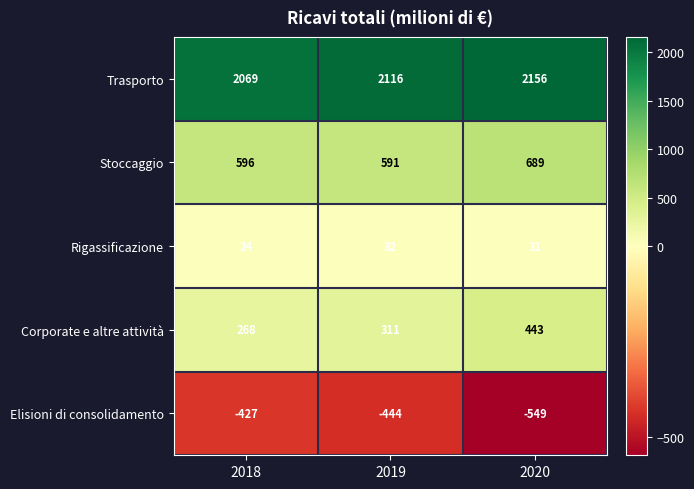

The Elisioni di consolidamento series shows -209 at 2018. True or false?

False